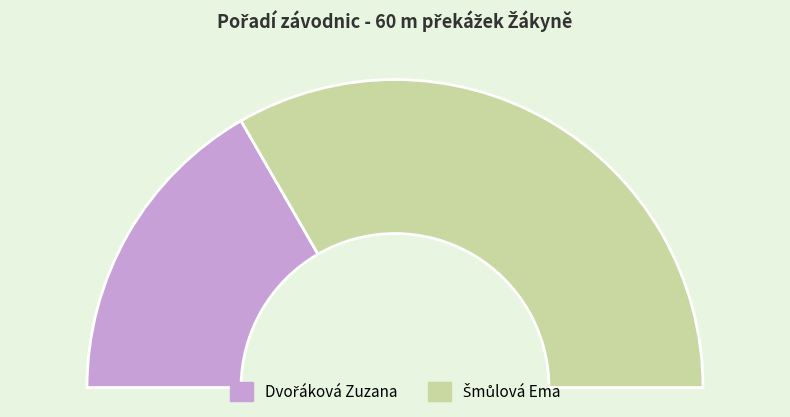

Which category has the smallest portion of the pie?

Dvořáková Zuzana